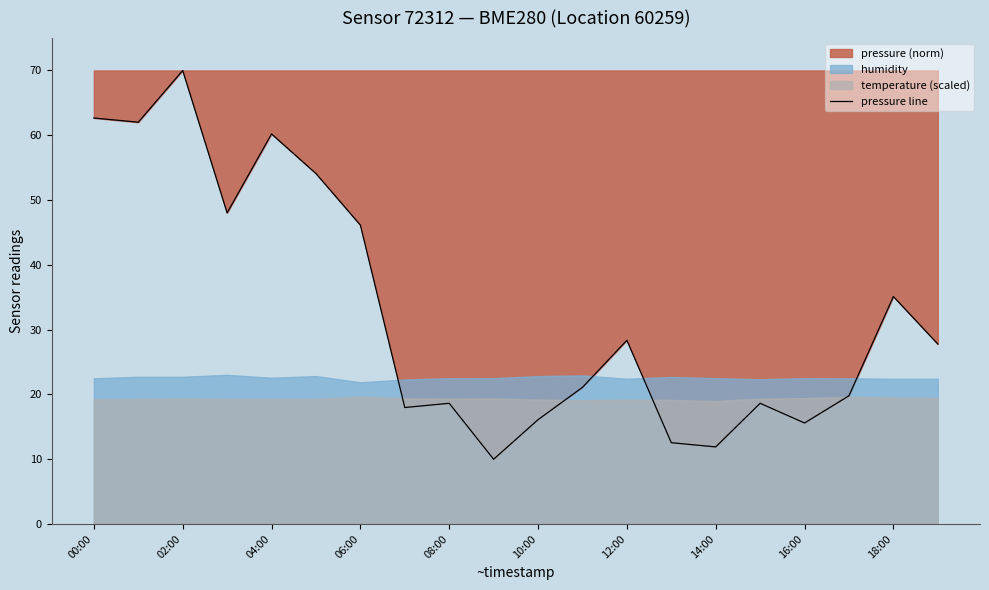

How many lines are shown in the chart?

1